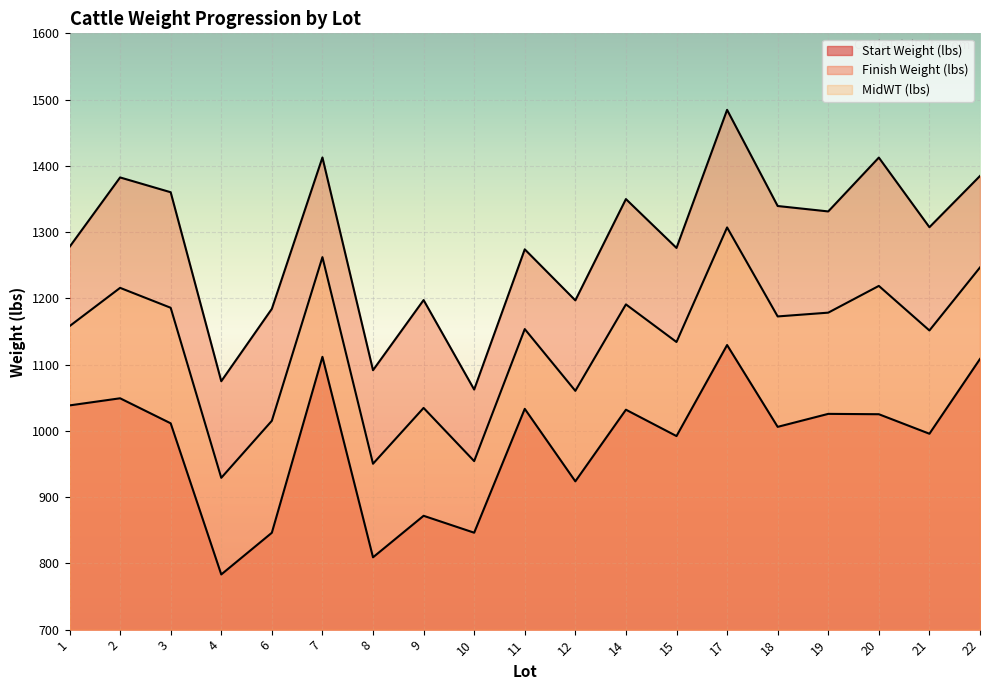

At how many categories does at least one series exceed 1463?

1